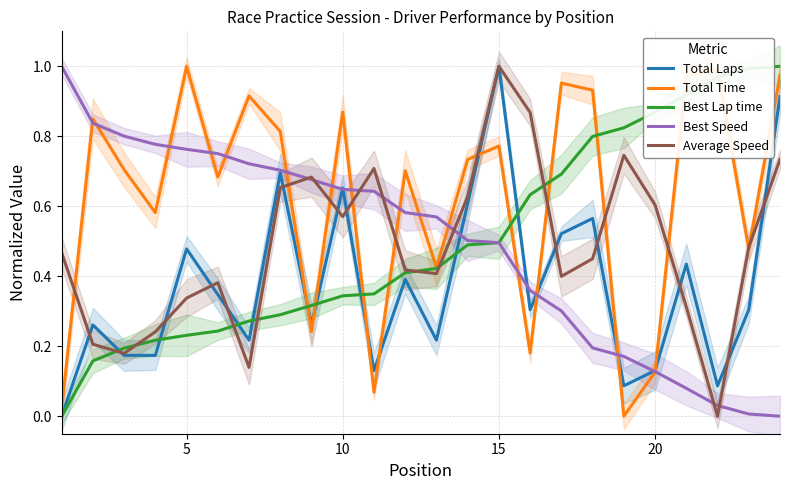

What is the sum of the Best Speed values at 14 and 7?

1.2